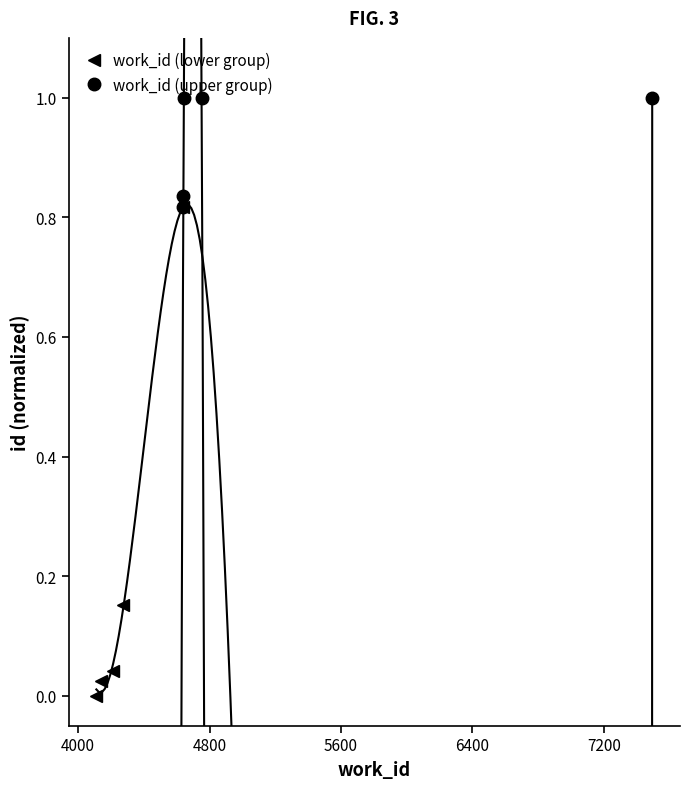

True or false: work_id (lower group) has more than 2 interior local peaks.

False